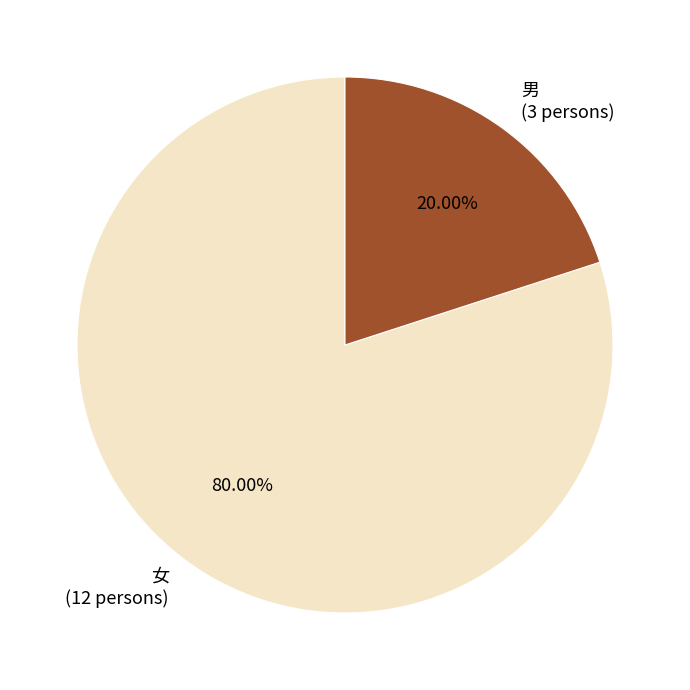

Approximately how many times larger is the value at 女 compared to 男?

4.0